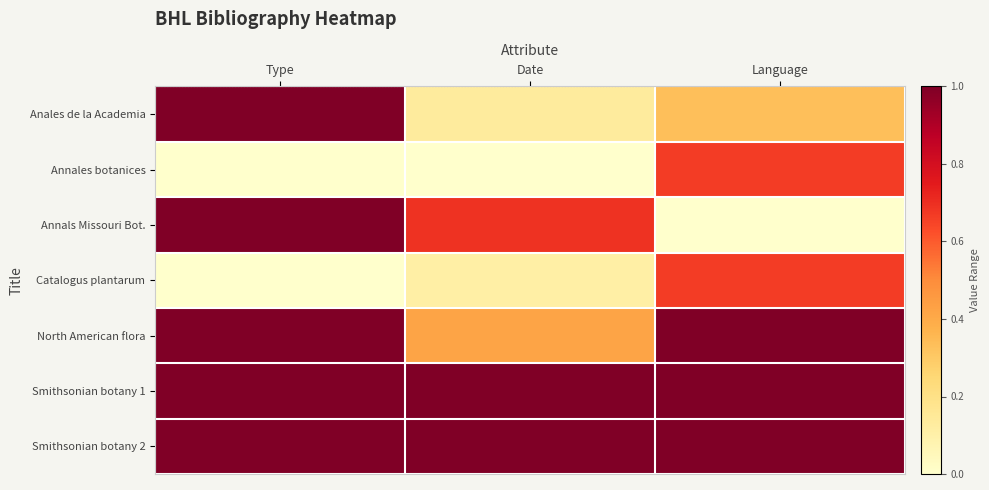

Reading left to right, what are all the values shown in this chart?

Anales de la Academia: Type=1.0	Date=0.1	Language=0.3
Annales botanices: Type=0.0	Date=0.0	Language=0.7
Annals Missouri Bot.: Type=1.0	Date=0.7	Language=0.0
Catalogus plantarum: Type=0.0	Date=0.1	Language=0.7
North American flora: Type=1.0	Date=0.4	Language=1.0
Smithsonian botany 1: Type=1.0	Date=1.0	Language=1.0
Smithsonian botany 2: Type=1.0	Date=1.0	Language=1.0